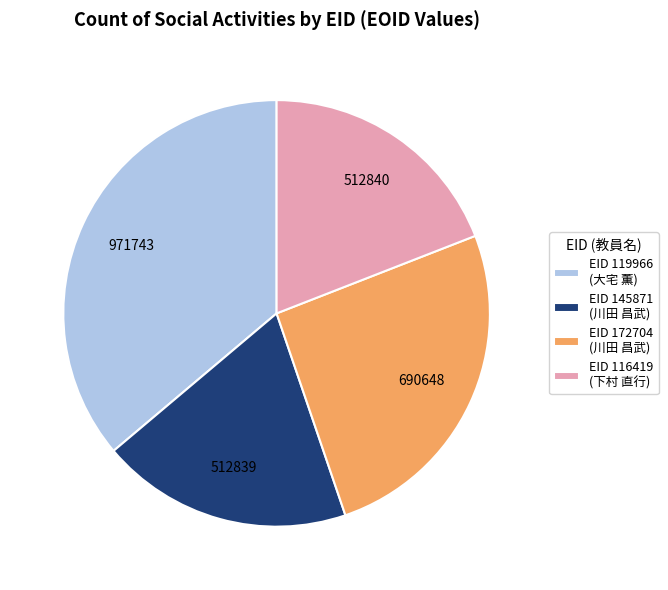

How many slices are in this pie chart?

4